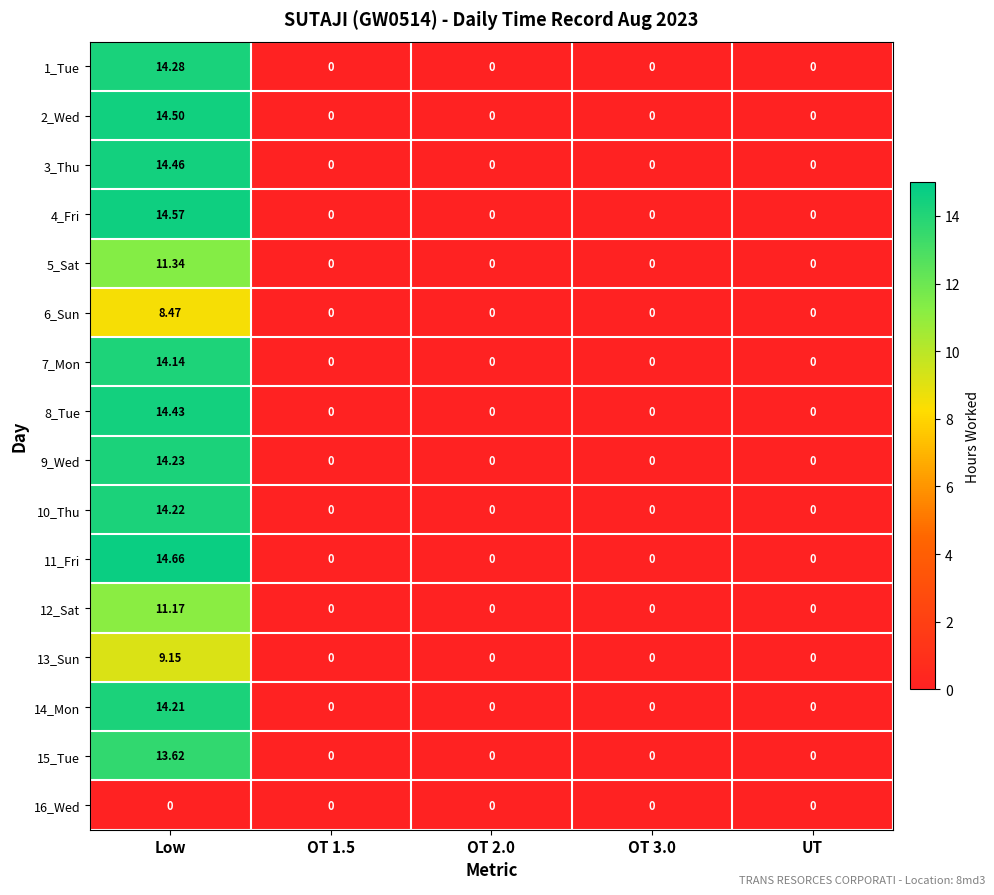

At which category does the chart reach its peak across all series?

Low